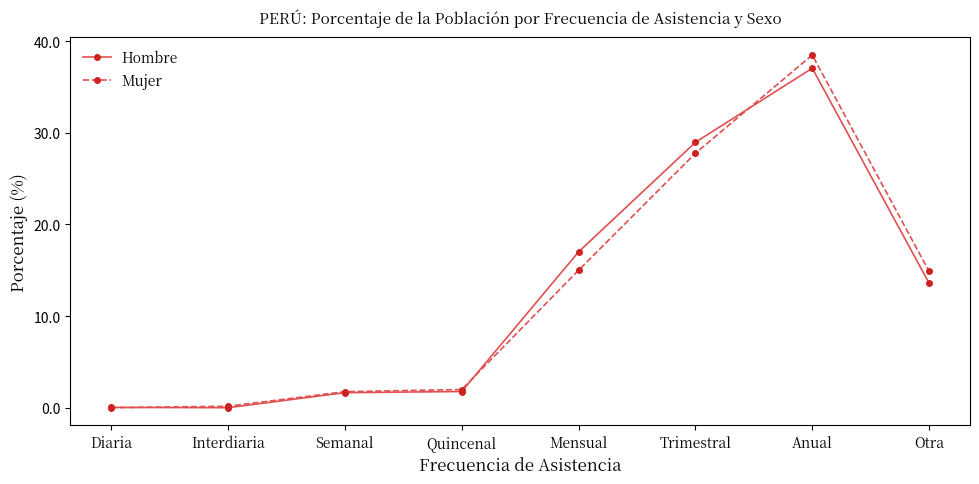

At Mensual, list the series in order from largest to smallest.

Hombre, Mujer